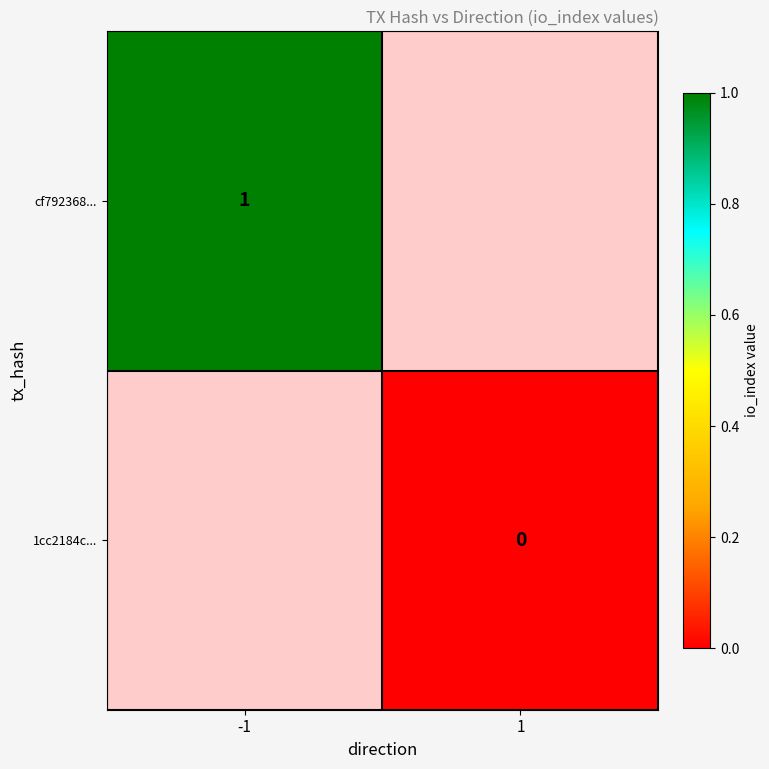

Is the value of cf792368... at -1 greater than the value of 1cc2184c... at 1?

Yes